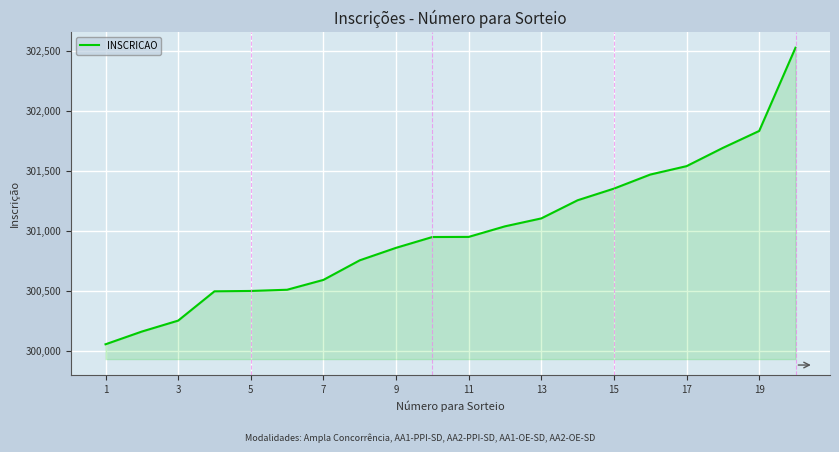

What is the minimum value shown in the chart?

300055